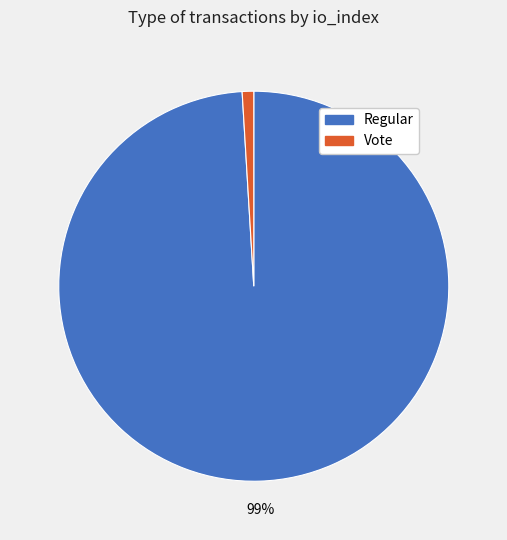

To the nearest percent, what is the difference between the largest and smallest slice percentages?

98%